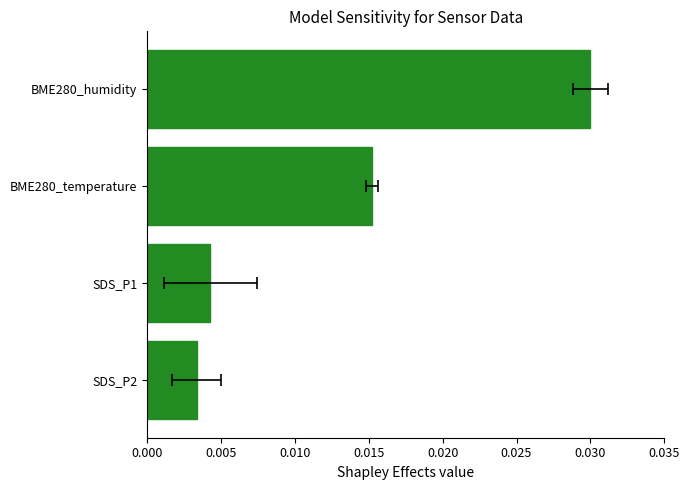

How many bars are there in total?

4